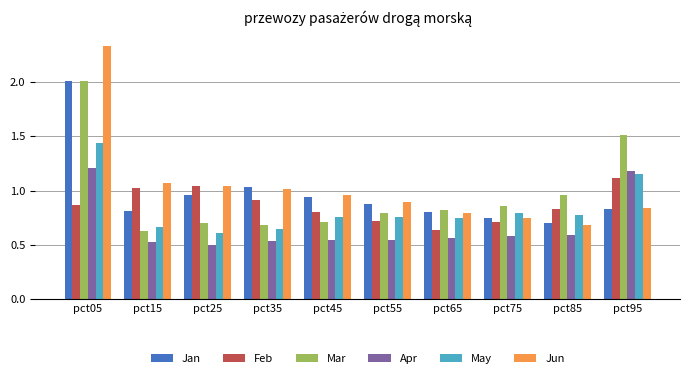

Which series has the widest spread of values?

Jun